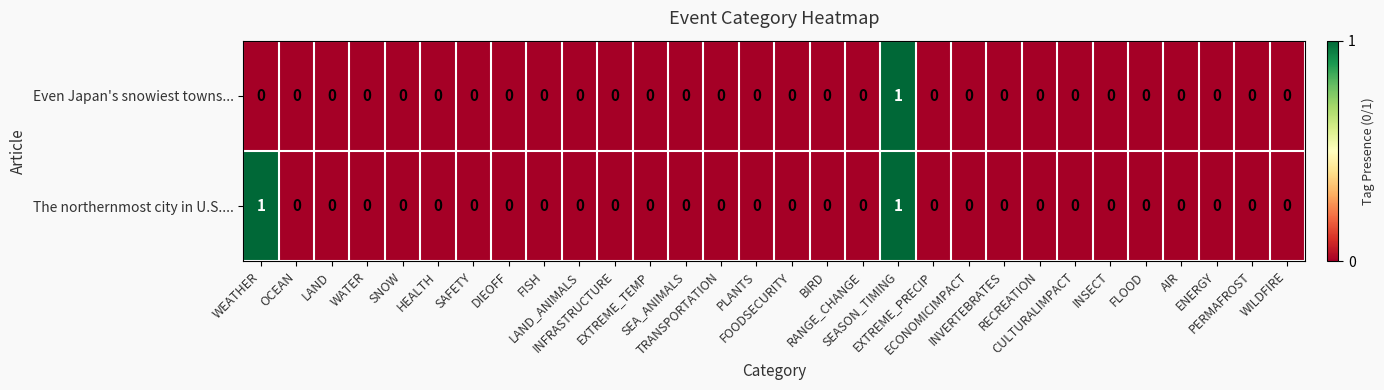

Count the Even Japan's snowiest towns... values in the range 0 to 1.

30